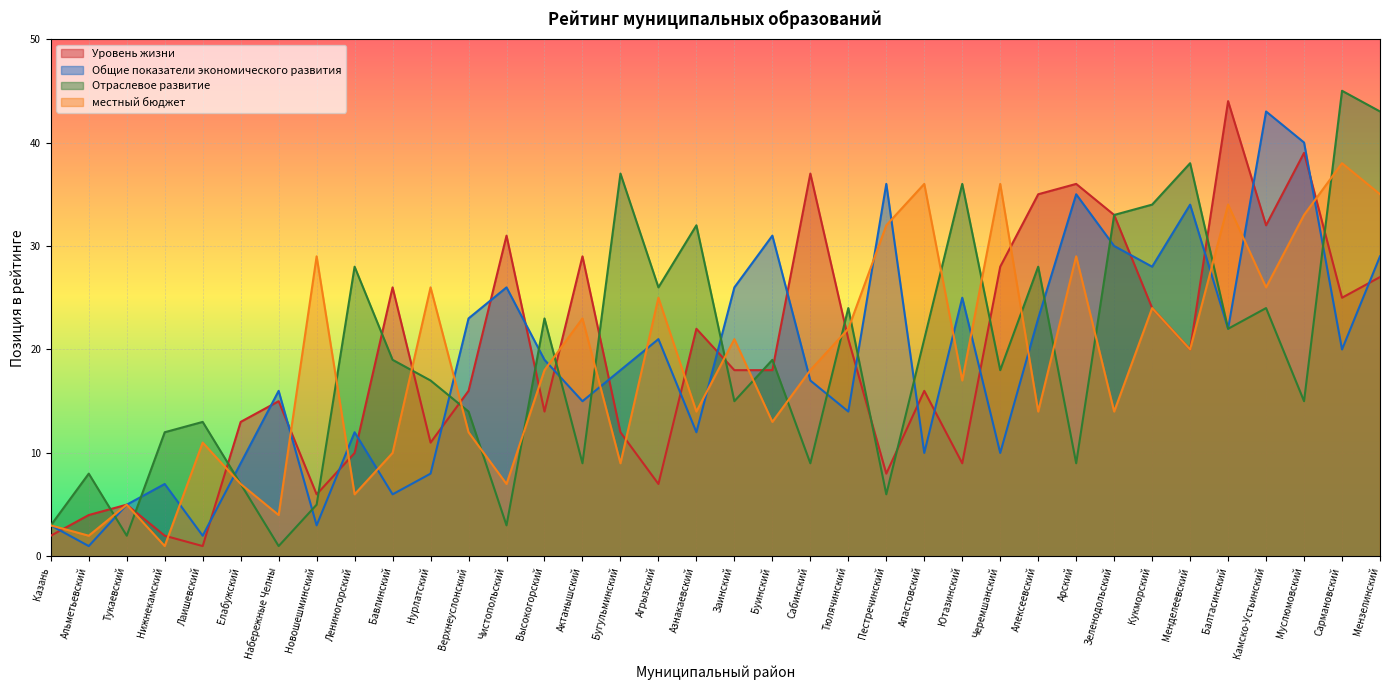

Reading left to right, extract all data points from this chart.

Уровень жизни: Казань=2	Альметьевский=4	Тукаевский=5	Нижнекамский=2	Лаишевский=1	Елабужский=13	Набережные Челны=15	Новошешминский=6	Лениногорский=10	Бавлинский=26	Нурлатский=11	Верхнеуслонский=16	Чистопольский=31	Высокогорский=14	Актанышский=29	Бугульминский=12	Агрызский=7	Азнакаевский=22	Заинский=18	Буинский=18	Сабинский=37	Тюлячинский=21	Пестречинский=8	Апастовский=16	Ютазинский=9	Черемшанский=28	Алексеевский=35	Арский=36	Зеленодольский=33	Кукморский=24	Менделеевский=20	Балтасинский=44	Камско-Устьинский=32	Муслюмовский=39	Сармановский=25	Мензелинский=27
Общие показатели экономического развития: Казань=3	Альметьевский=1	Тукаевский=5	Нижнекамский=7	Лаишевский=2	Елабужский=9	Набережные Челны=16	Новошешминский=3	Лениногорский=12	Бавлинский=6	Нурлатский=8	Верхнеуслонский=23	Чистопольский=26	Высокогорский=19	Актанышский=15	Бугульминский=18	Агрызский=21	Азнакаевский=12	Заинский=26	Буинский=31	Сабинский=17	Тюлячинский=14	Пестречинский=36	Апастовский=10	Ютазинский=25	Черемшанский=10	Алексеевский=23	Арский=35	Зеленодольский=30	Кукморский=28	Менделеевский=34	Балтасинский=22	Камско-Устьинский=43	Муслюмовский=40	Сармановский=20	Мензелинский=29
Отраслевое развитие: Казань=3	Альметьевский=8	Тукаевский=2	Нижнекамский=12	Лаишевский=13	Елабужский=7	Набережные Челны=1	Новошешминский=5	Лениногорский=28	Бавлинский=19	Нурлатский=17	Верхнеуслонский=14	Чистопольский=3	Высокогорский=23	Актанышский=9	Бугульминский=37	Агрызский=26	Азнакаевский=32	Заинский=15	Буинский=19	Сабинский=9	Тюлячинский=24	Пестречинский=6	Апастовский=21	Ютазинский=36	Черемшанский=18	Алексеевский=28	Арский=9	Зеленодольский=33	Кукморский=34	Менделеевский=38	Балтасинский=22	Камско-Устьинский=24	Муслюмовский=15	Сармановский=45	Мензелинский=43
местный бюджет: Казань=3	Альметьевский=2	Тукаевский=5	Нижнекамский=1	Лаишевский=11	Елабужский=7	Набережные Челны=4	Новошешминский=29	Лениногорский=6	Бавлинский=10	Нурлатский=26	Верхнеуслонский=12	Чистопольский=7	Высокогорский=18	Актанышский=23	Бугульминский=9	Агрызский=25	Азнакаевский=14	Заинский=21	Буинский=13	Сабинский=18	Тюлячинский=22	Пестречинский=32	Апастовский=36	Ютазинский=17	Черемшанский=36	Алексеевский=14	Арский=29	Зеленодольский=14	Кукморский=24	Менделеевский=20	Балтасинский=34	Камско-Устьинский=26	Муслюмовский=33	Сармановский=38	Мензелинский=35